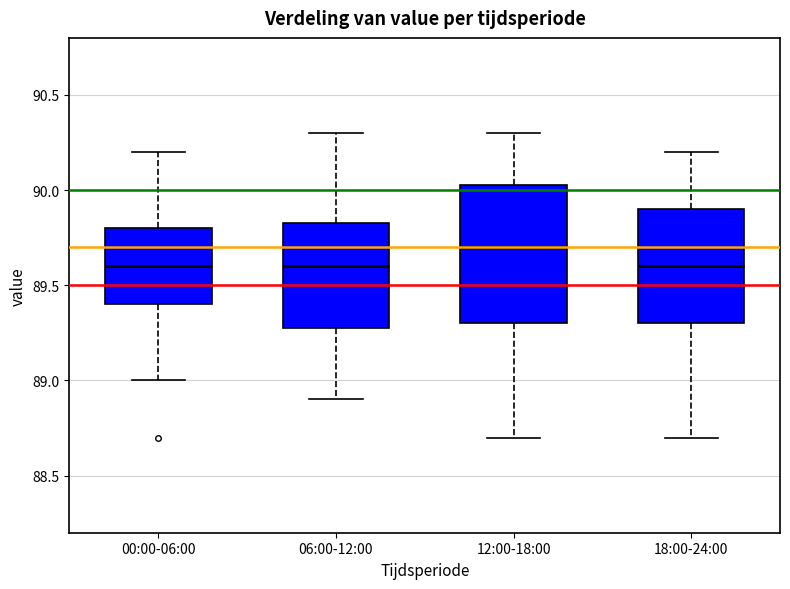

Comparing the boxes themselves (not the whiskers), which one is the tallest?

12:00-18:00